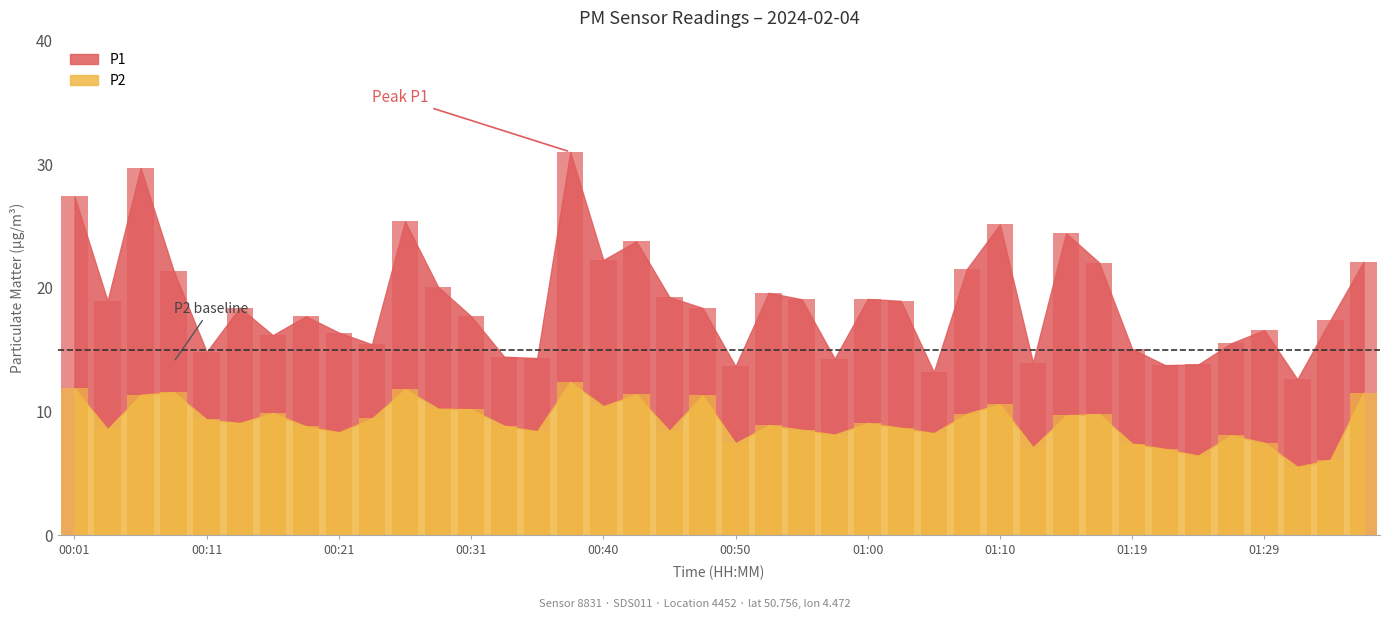

Which series has the widest spread of values?

P1